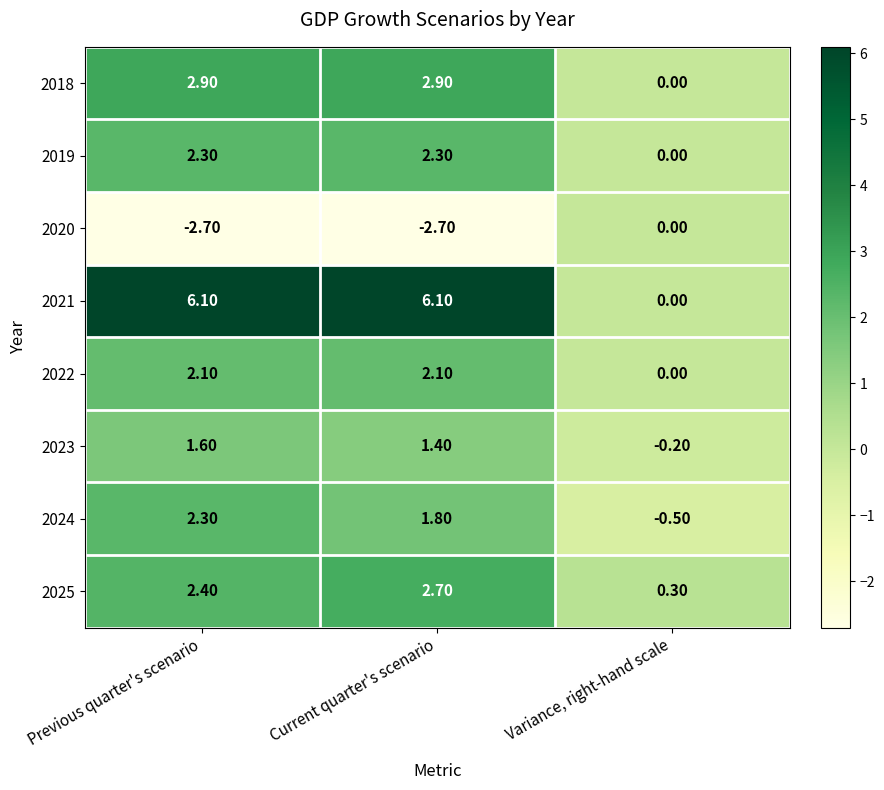

What is the maximum value shown in the chart?

6.1